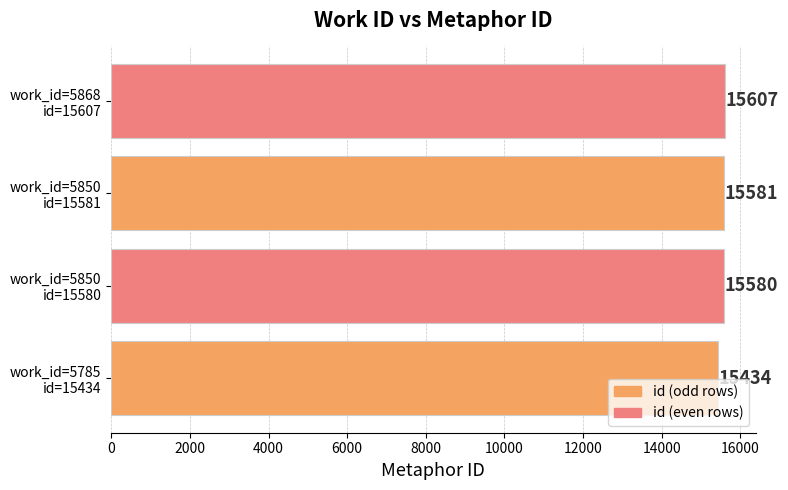

How many distinct data groups are displayed?

1